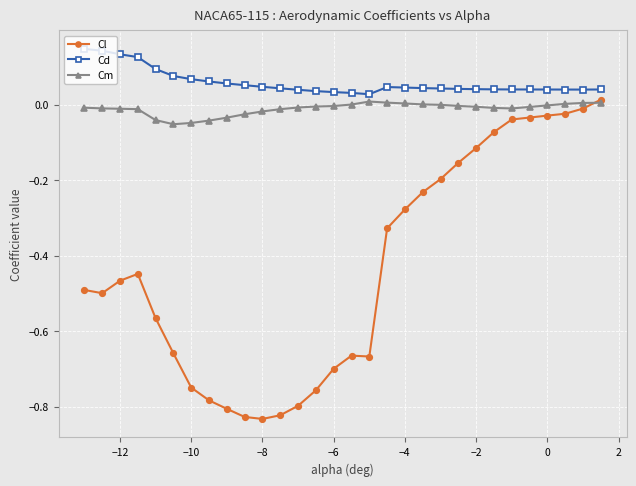

Which series has the largest total across all categories?

Cd